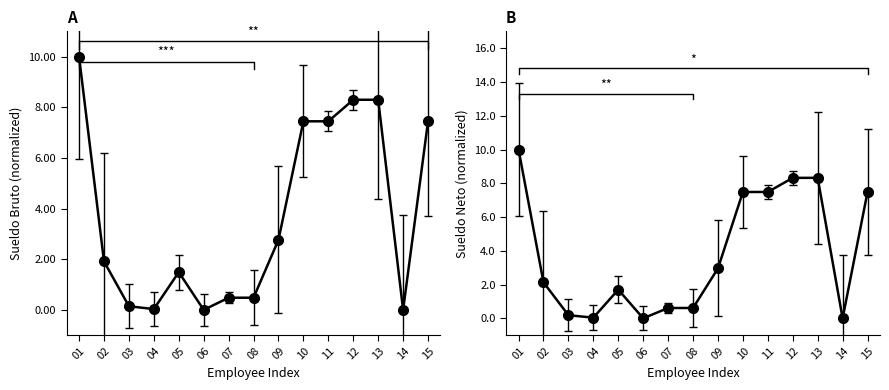

At which label does Sueldo Bruto first exceed 1?

01